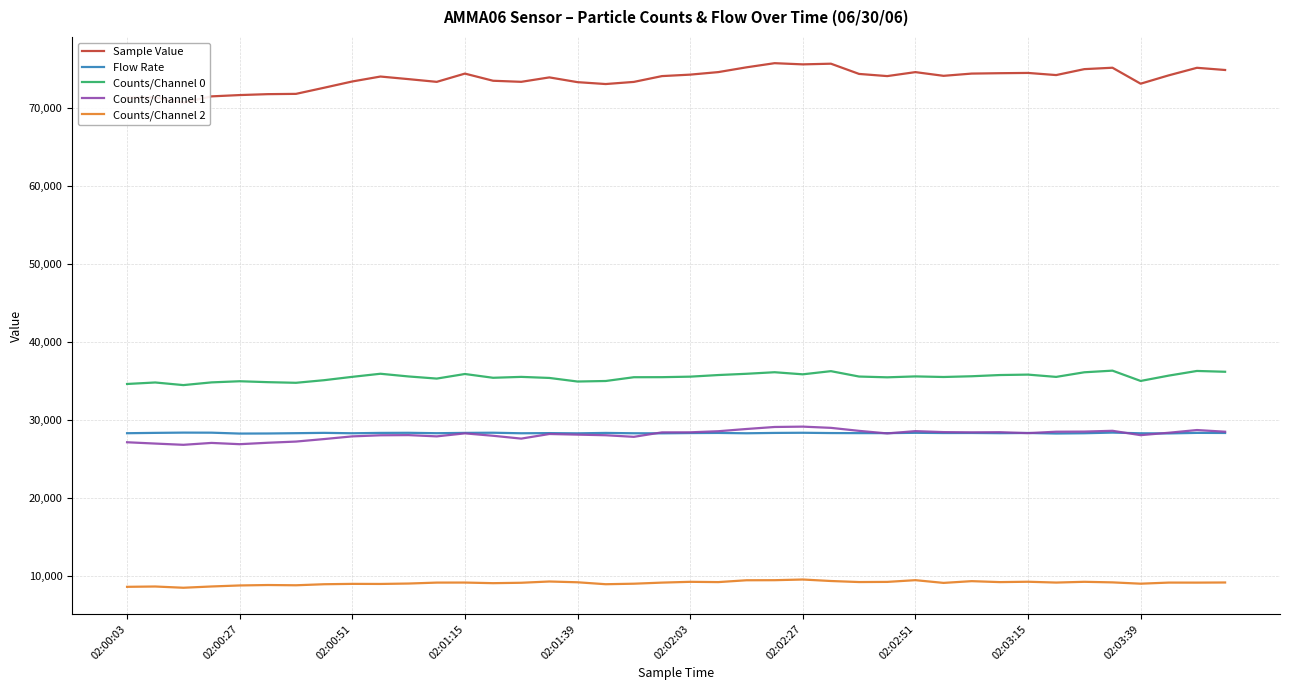

How many values in the Sample Value series exceed 74126?

19